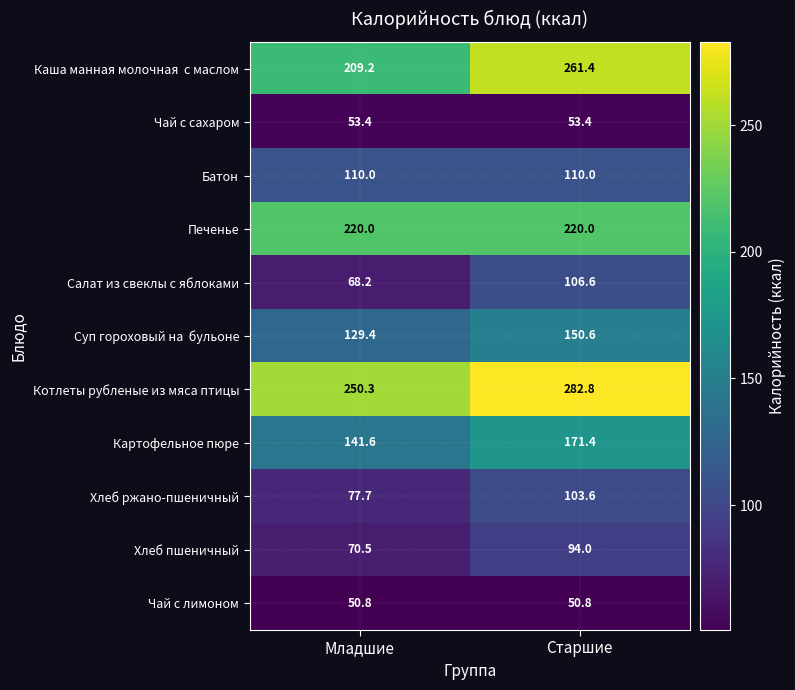

Is it true that Хлеб ржано-пшеничный equals 107.1 at Младшие?

False